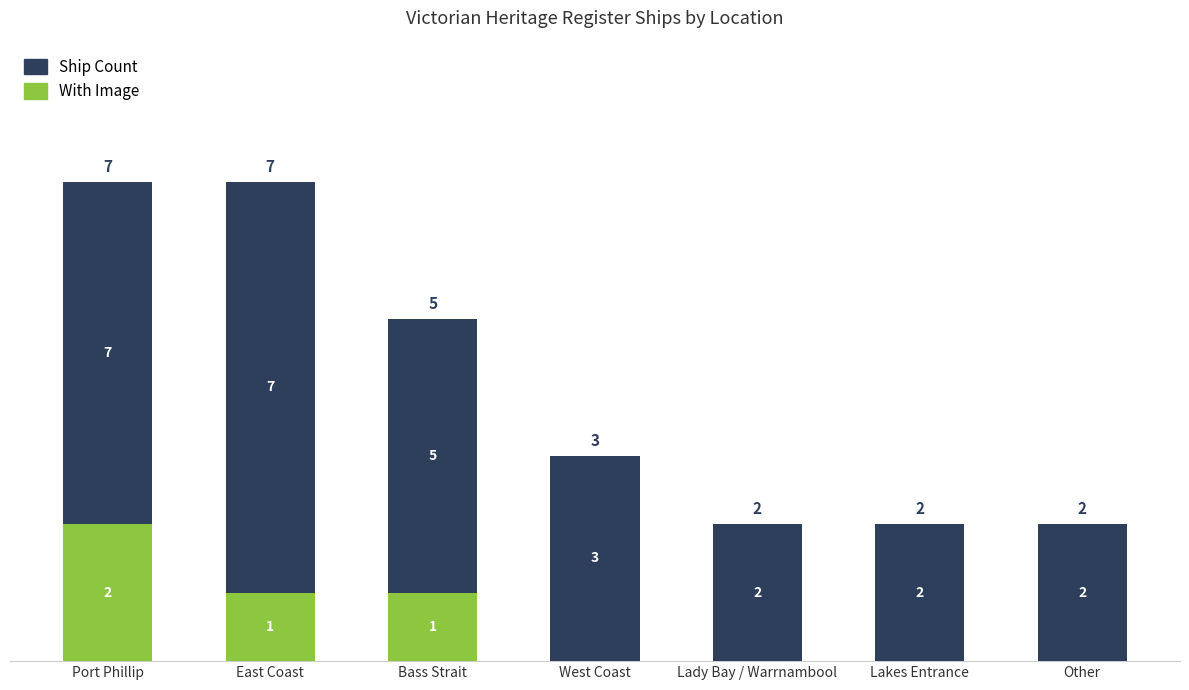

At which label does With Image reach its peak?

Port Phillip